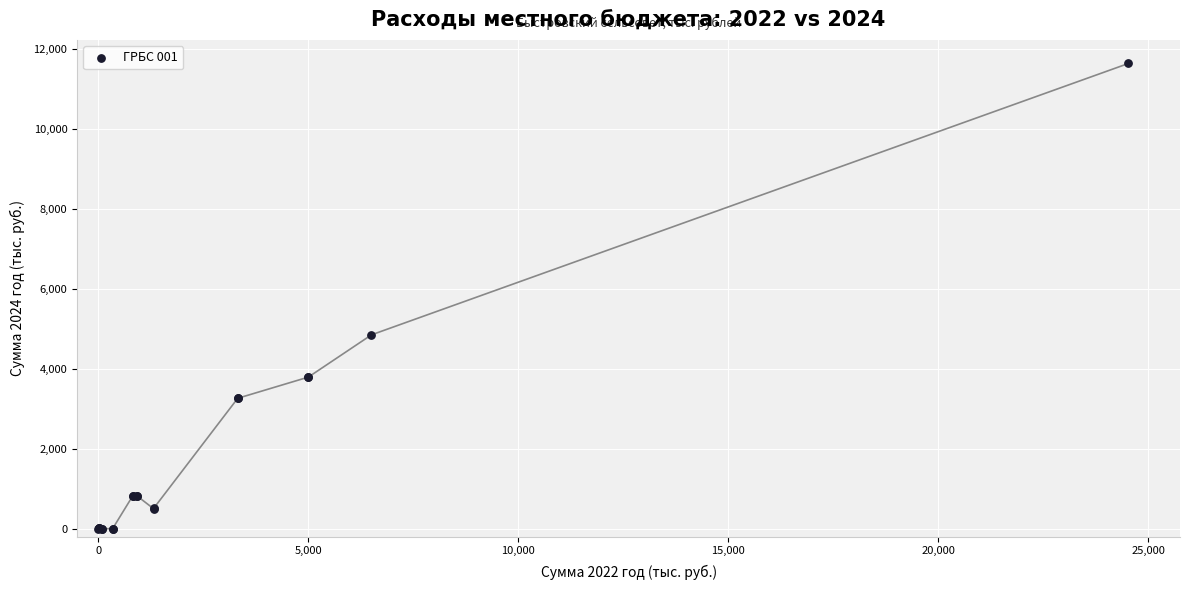

What Y value in the scatter plot is closest to 5824?

4854.6